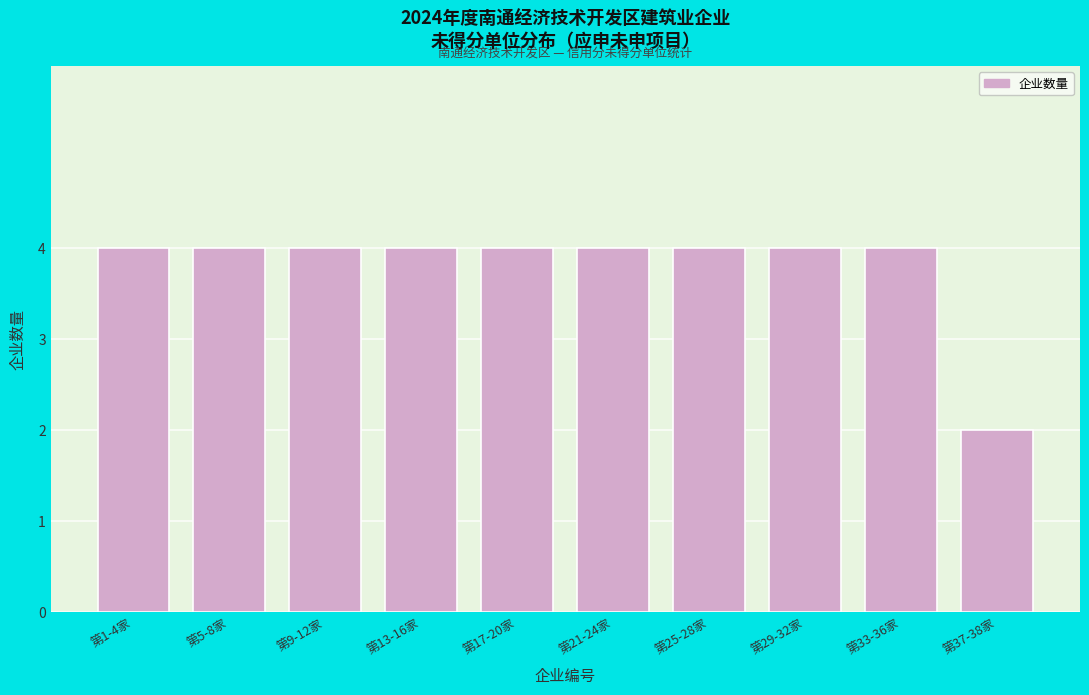

Reading left to right, extract all data points from this chart.

4	4	4	4	4	4	4	4	4	2